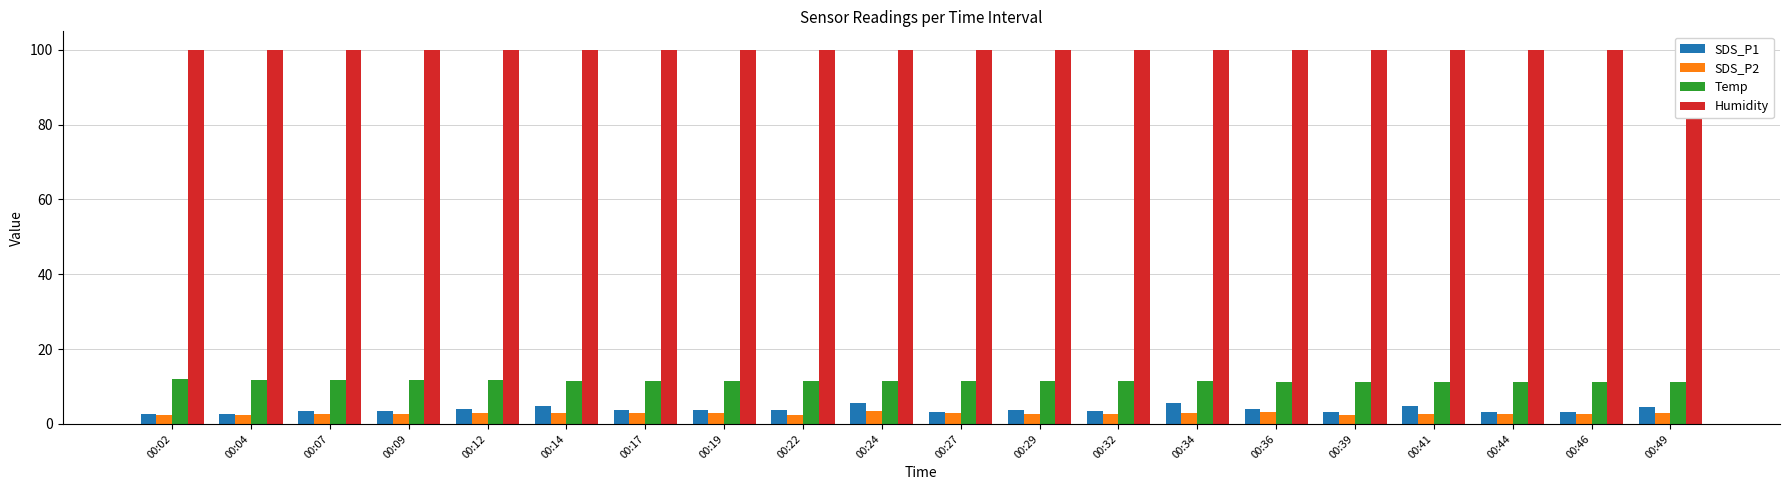

What is the maximum value for Temp?

11.9